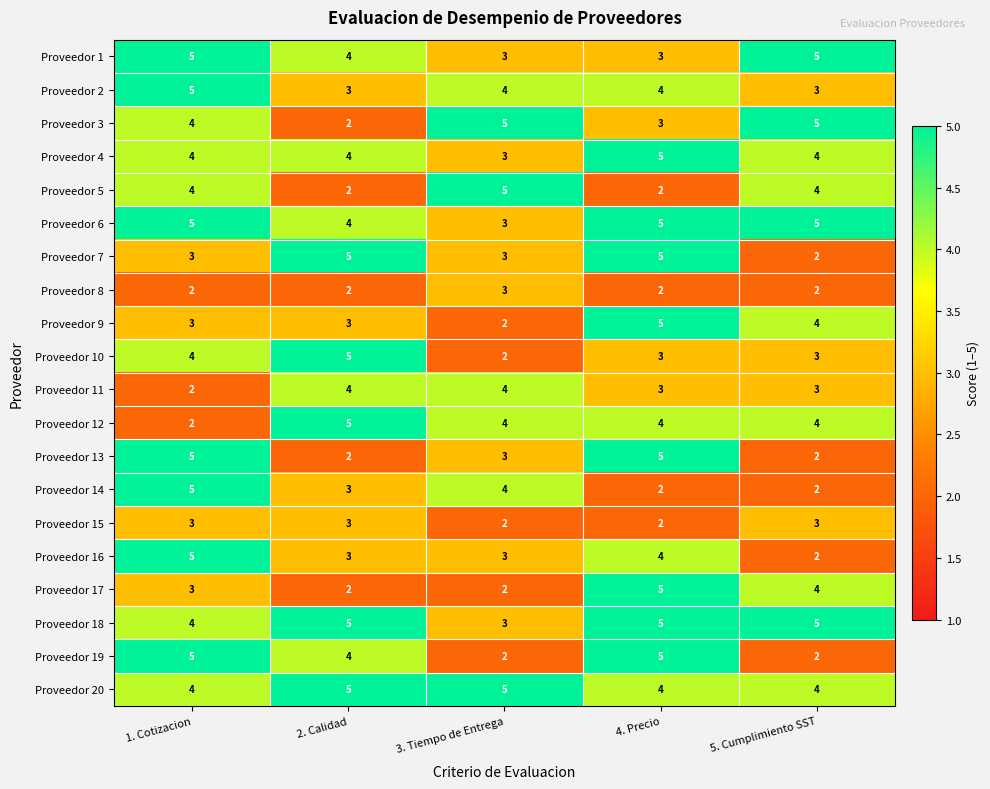

At which label does Proveedor 2 reach its peak?

1. Cotizacion